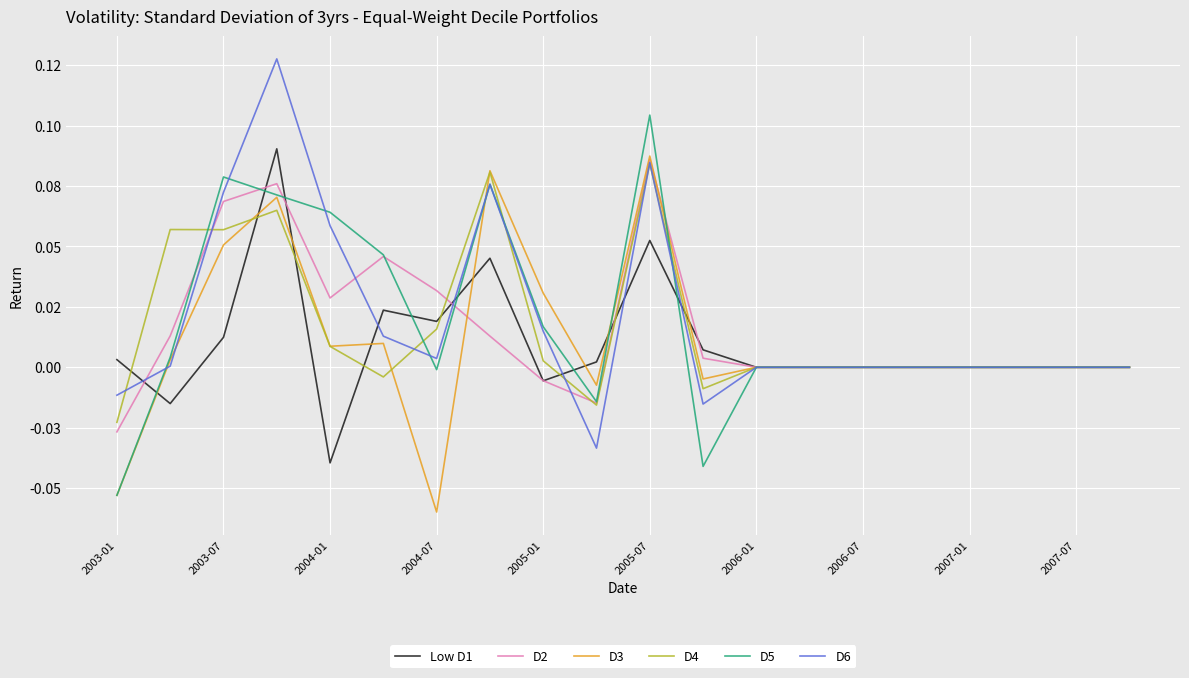

What are all the series names shown in the legend?

Low D1, D2, D3, D4, D5, D6